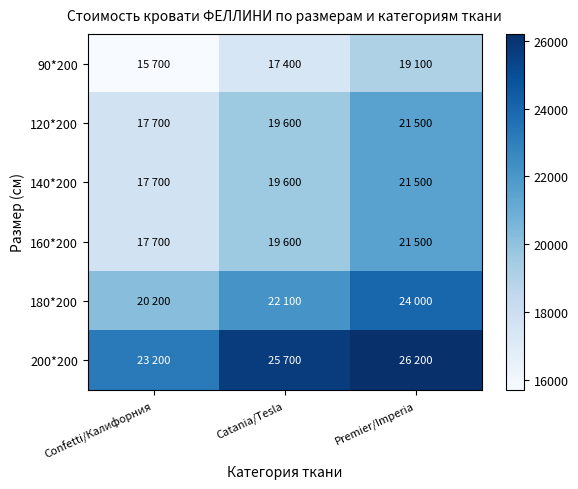

Between Confetti/Калифорния and Premier/Imperia, which series saw the biggest shift?

120*200